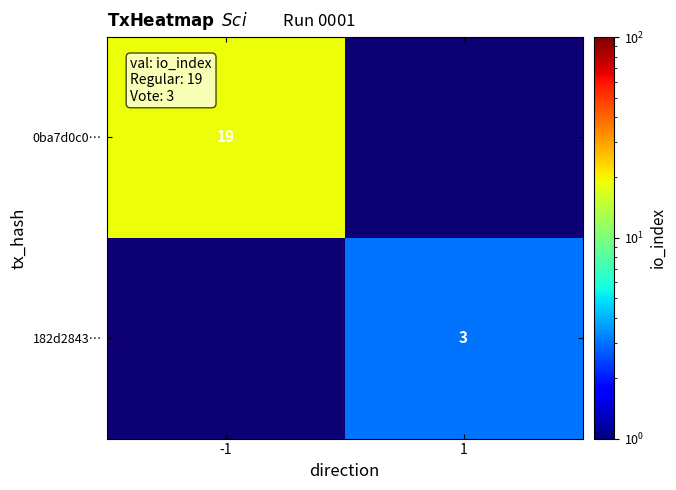

Is the value of 182d2843… at 1 greater than the value of 0ba7d0c0… at -1?

No